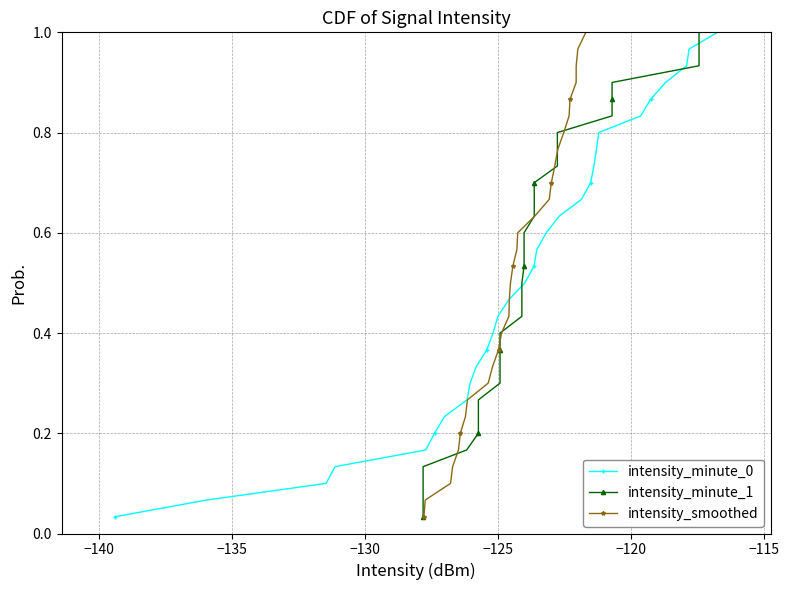

True or false: intensity_minute_0 has more than 0 interior local peaks.

False